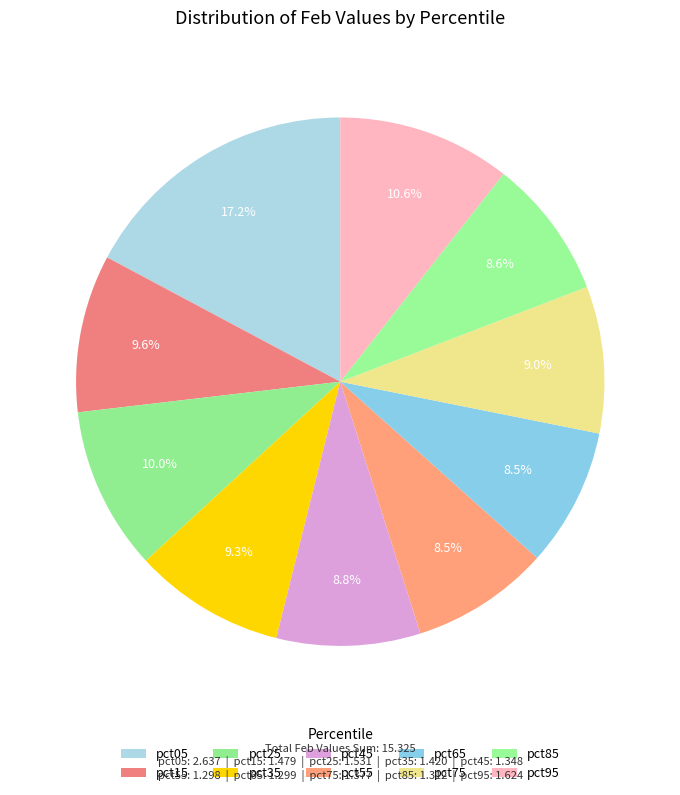

What percentage is NOT represented by pct65?

91.5%